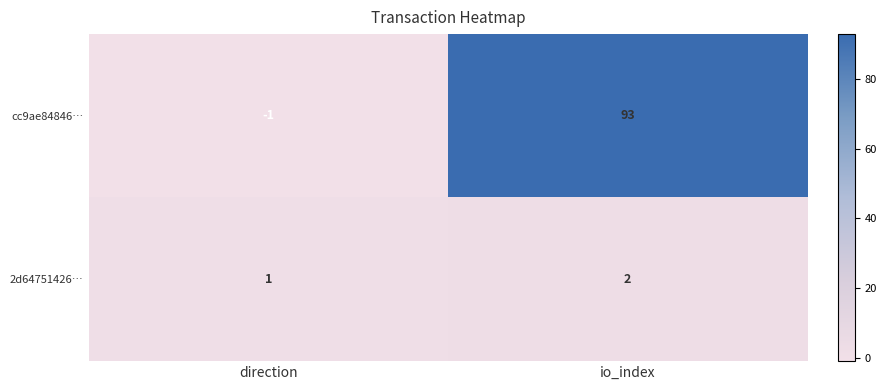

At which label is cc9ae84846… closest to 46?

direction